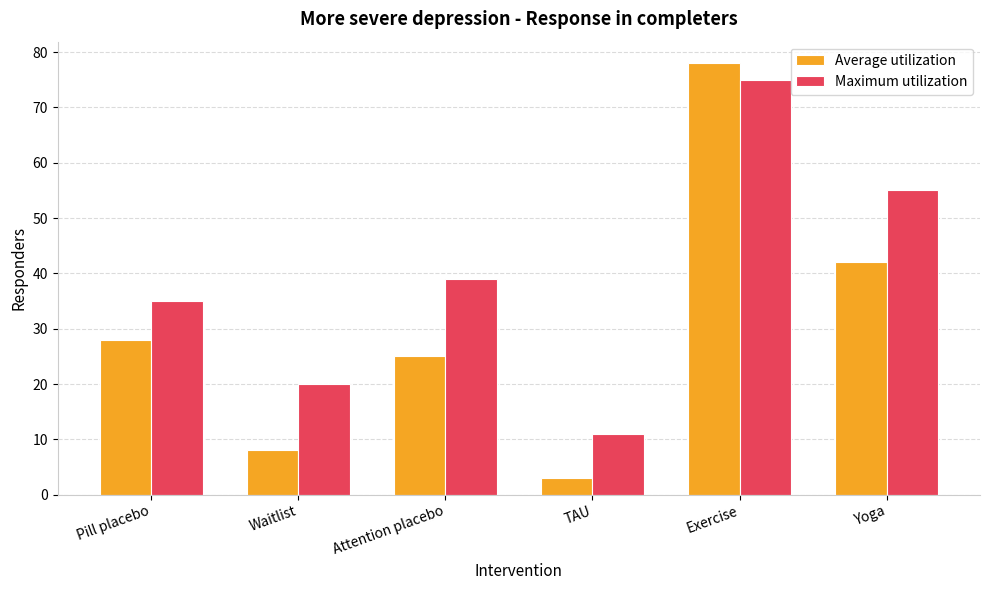

What is the maximum value shown in the chart?

78